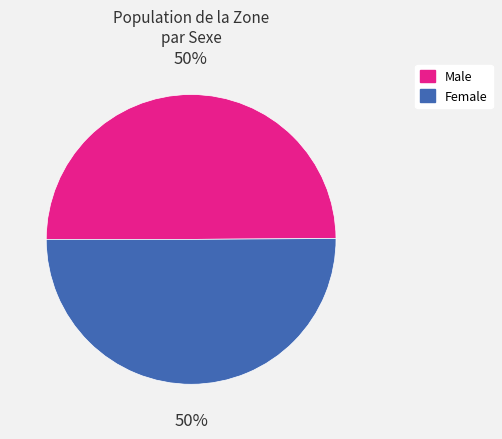

Do Male and Female together represent more than half of the pie?

Yes